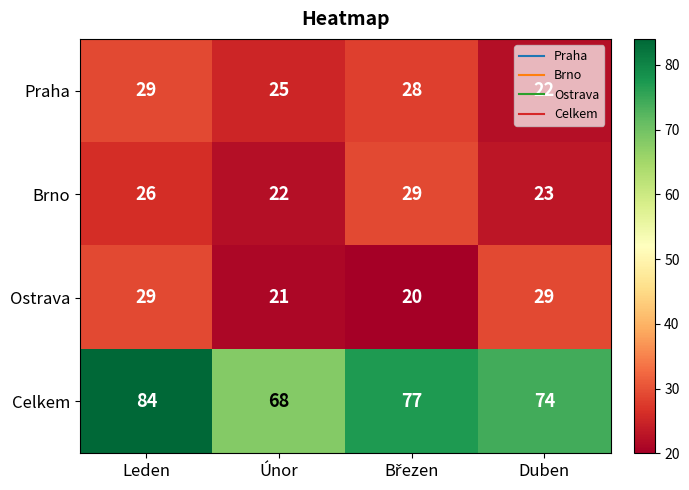

Which label corresponds to the largest value in the chart?

Leden